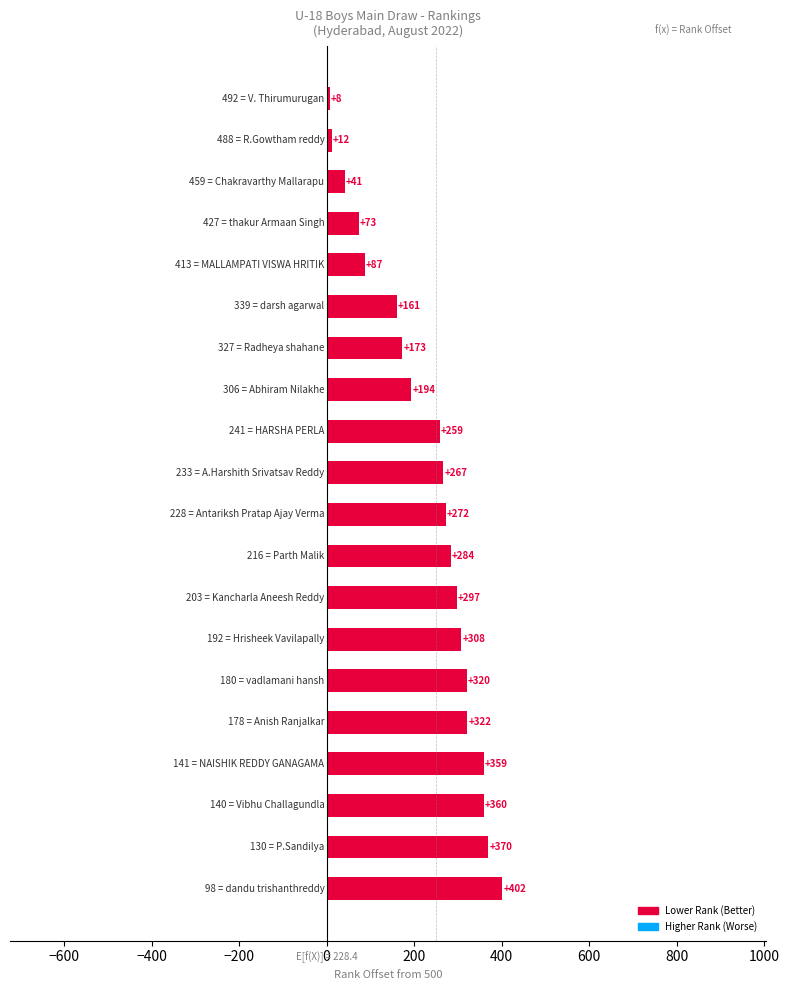

What is the sum of all values?

4569